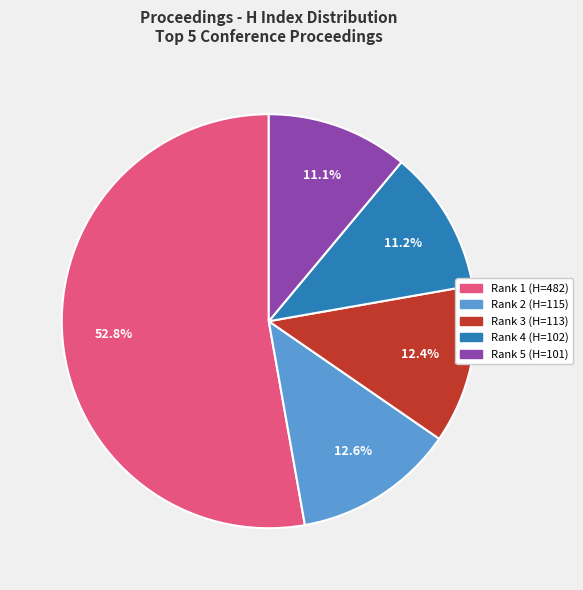

Is there any slice that represents more than half of the pie?

Yes